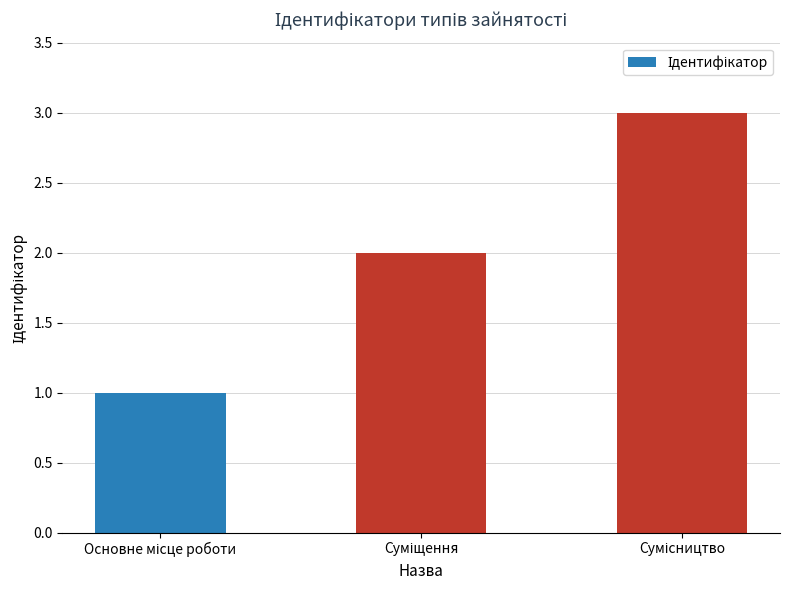

How many categories are shown in the chart?

3